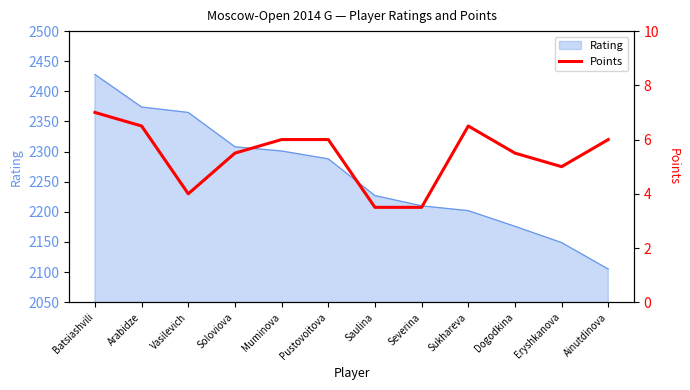

Does the chart display data point markers on the line(s)?

No